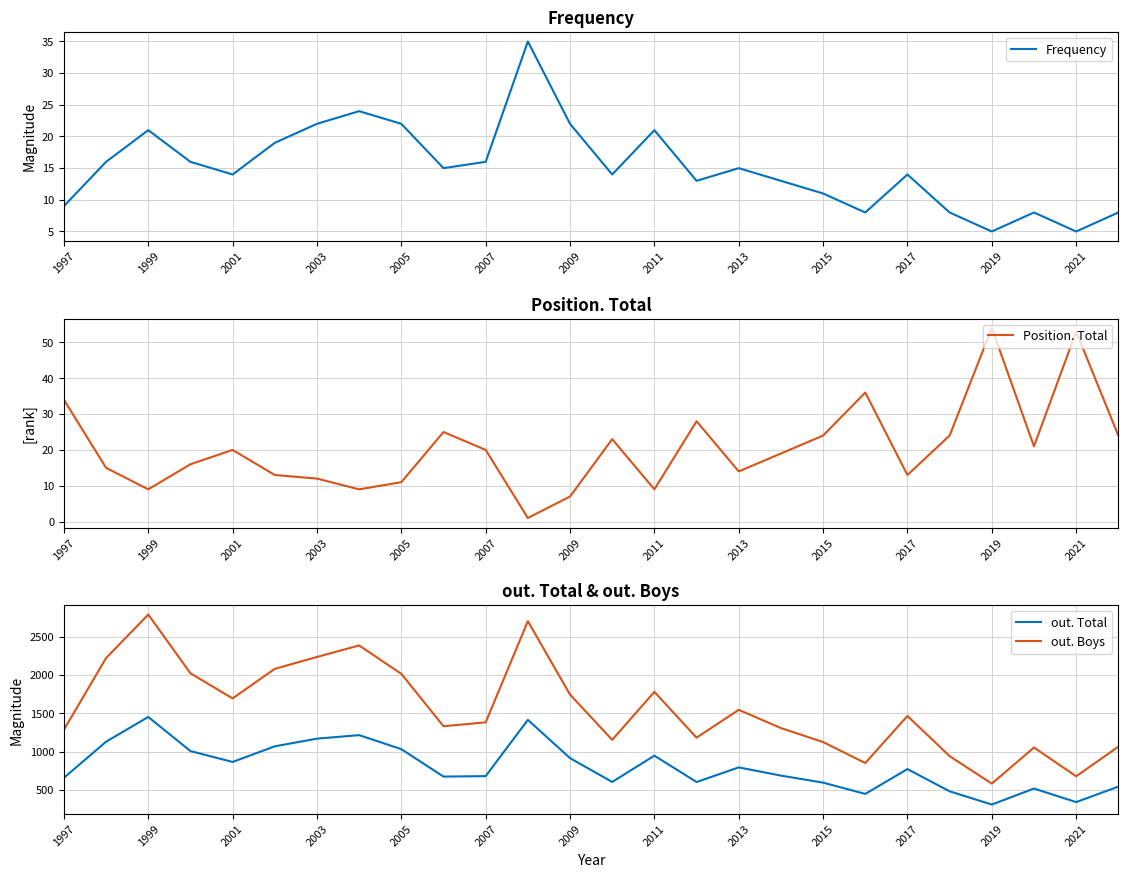

The value of out. Boys at 2009 is 1745. True or false?

True